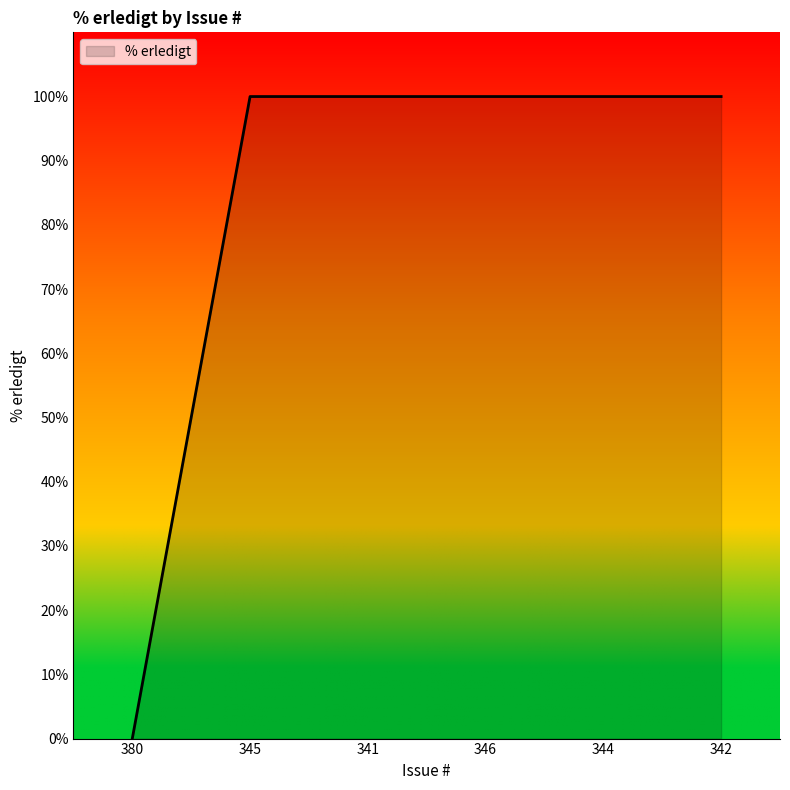

Count the number of categories in the chart.

6